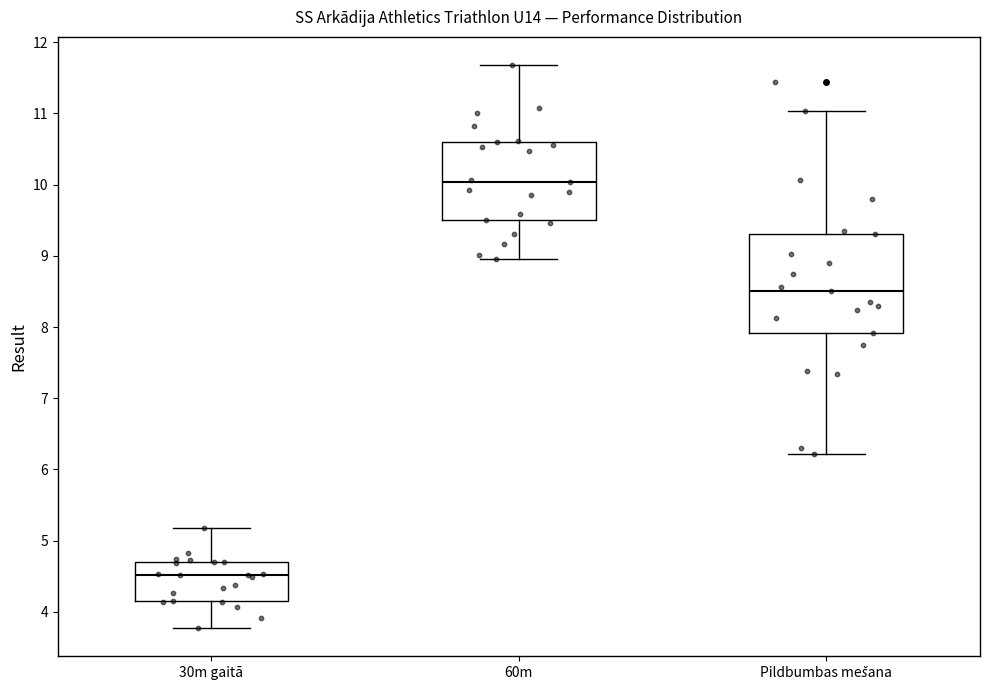

Which box is the tallest, from its lower edge to its upper edge?

Pildbumbas mešana